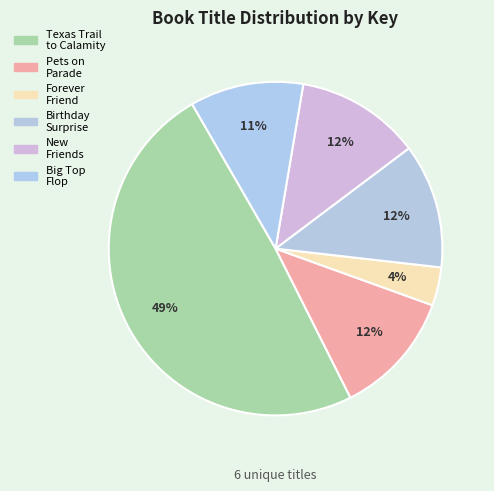

To the nearest percent, what is the difference between the largest and smallest slice percentages?

45%